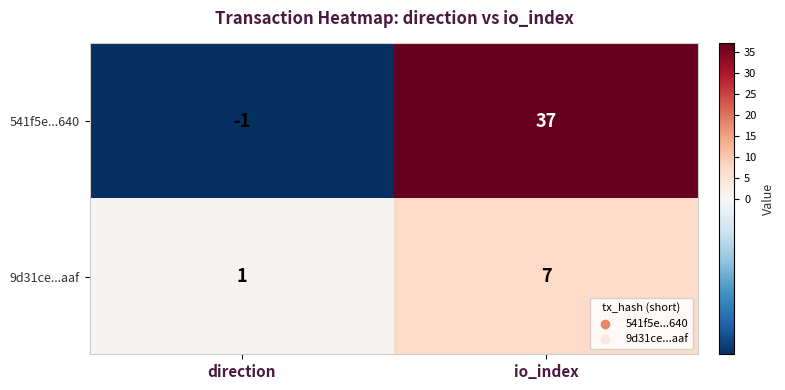

What is the ratio of the value at direction to the value at io_index?

0.1